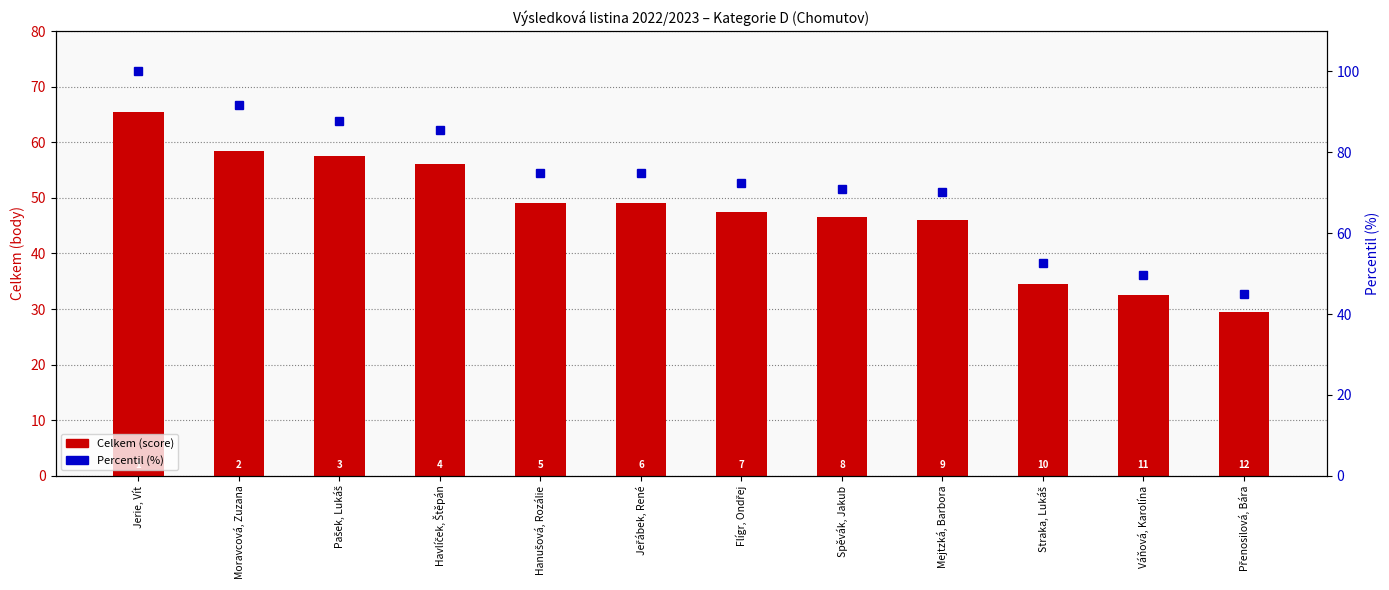

Count the number of categories in the chart.

12